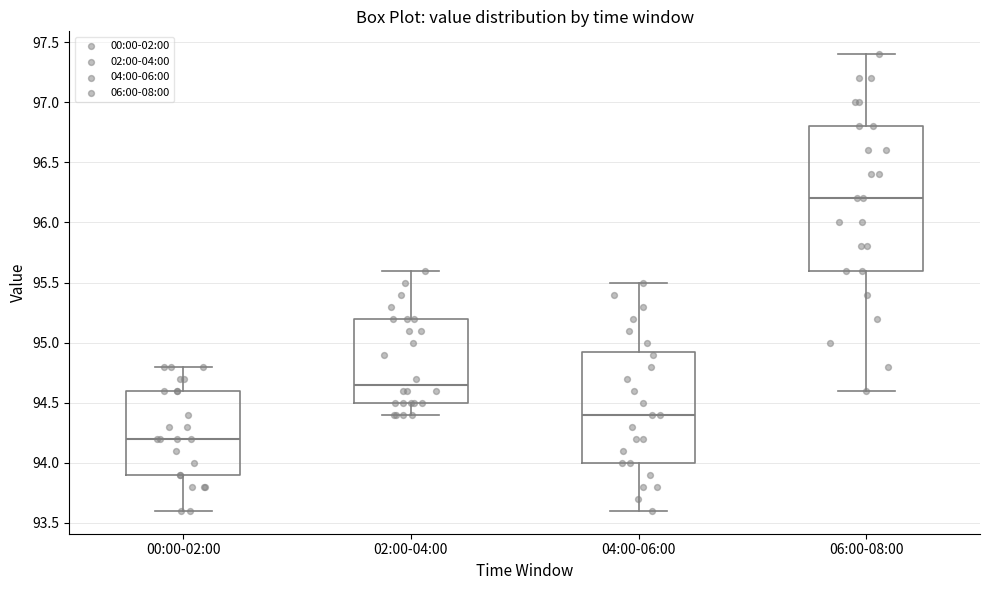

Which box's median line is the lowest?

00:00-02:00